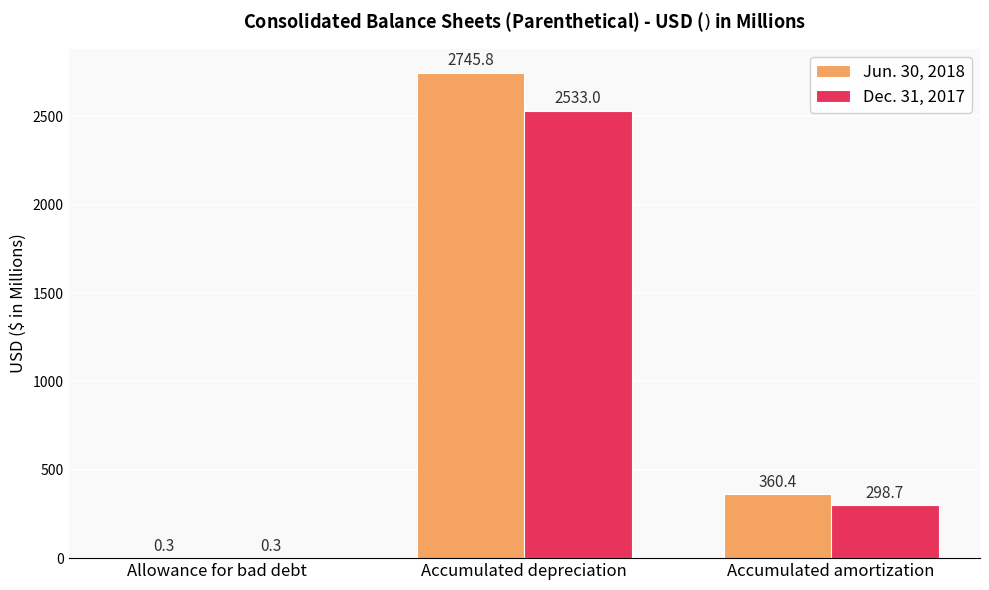

Reading left to right, extract all data points from this chart.

Jun. 30, 2018: Allowance for bad debt=0.3	Accumulated depreciation=2745.8	Accumulated amortization=360.4
Dec. 31, 2017: Allowance for bad debt=0.3	Accumulated depreciation=2533.0	Accumulated amortization=298.7